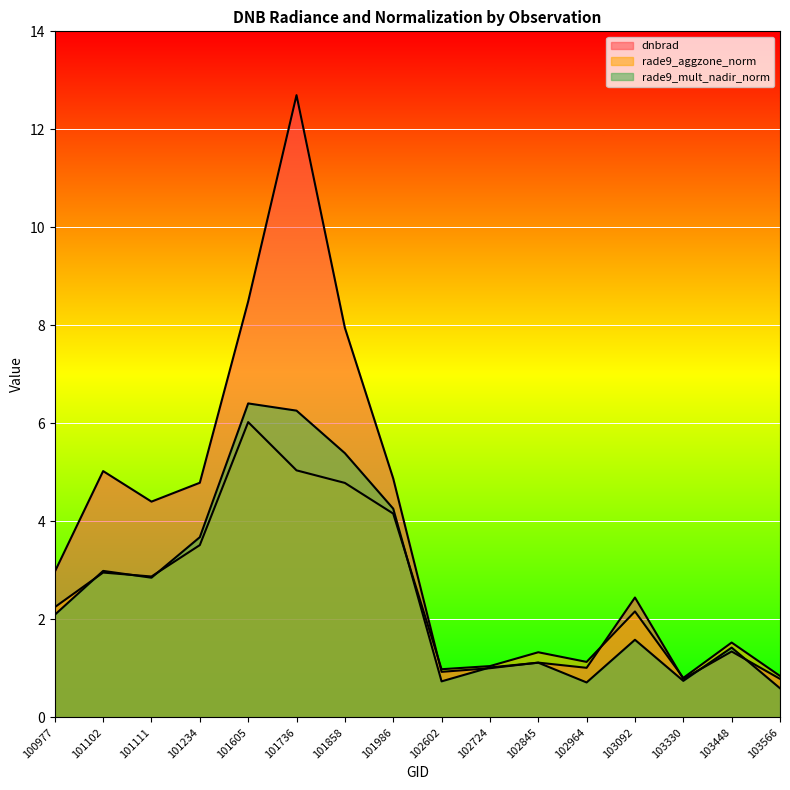

Count the number of categories in the chart.

16